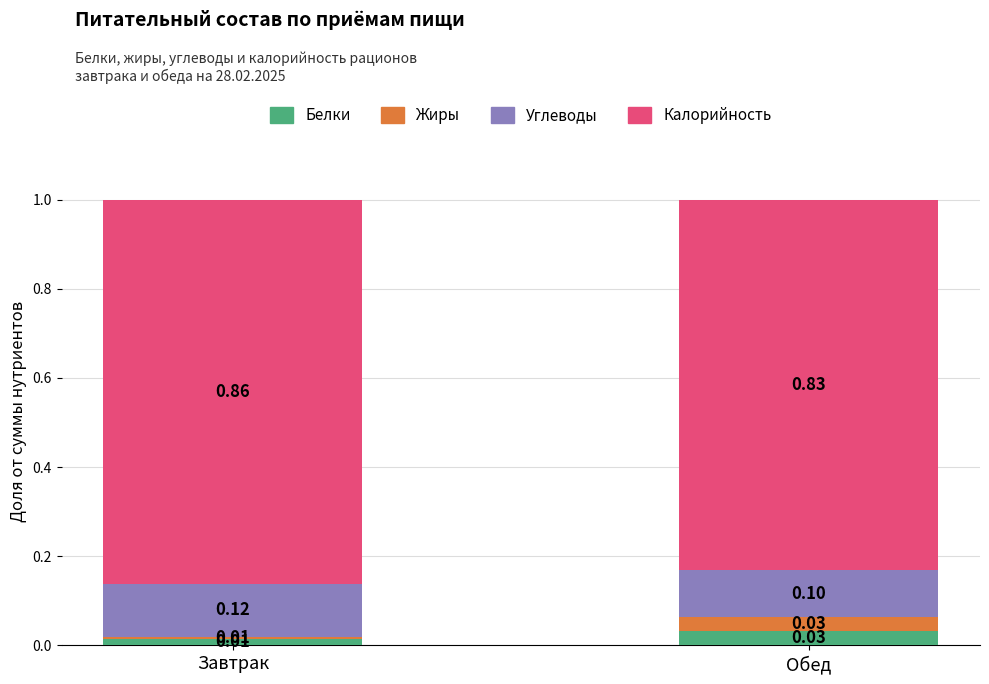

At which label is Белки closest to 0?

Завтрак